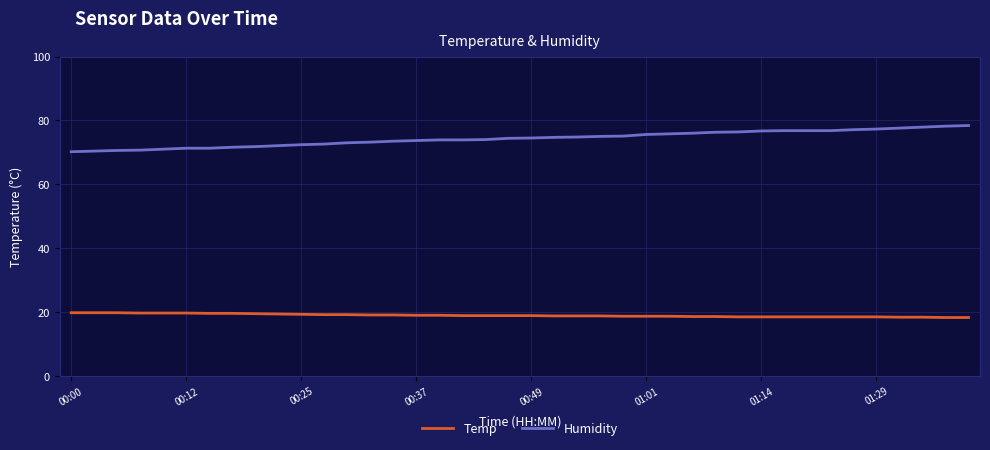

Which series has the largest total across all categories?

Humidity